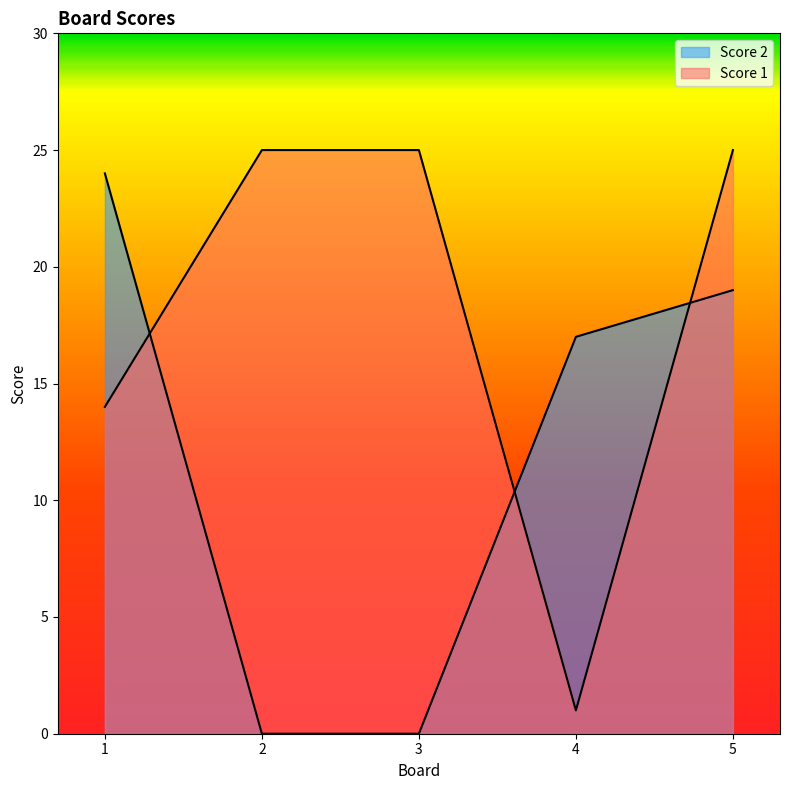

At which category does the chart reach its peak across all series?

2